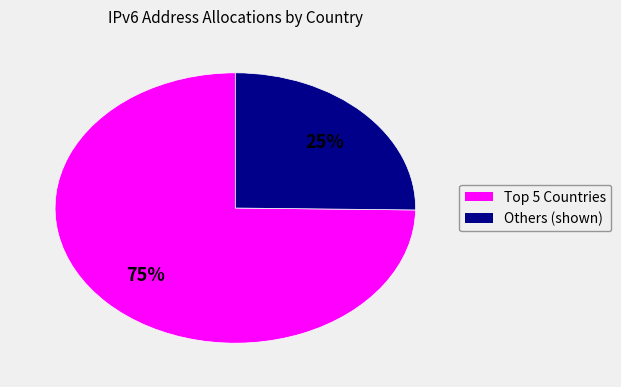

To the nearest percent, what is the average slice percentage?

50%